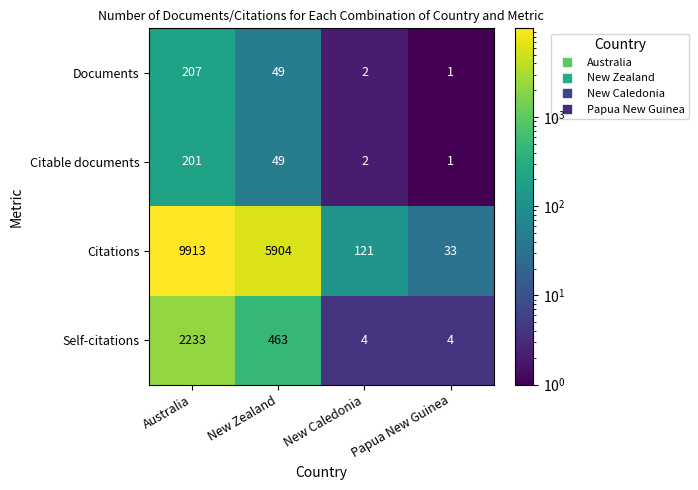

At which category does the chart reach its peak across all series?

Australia